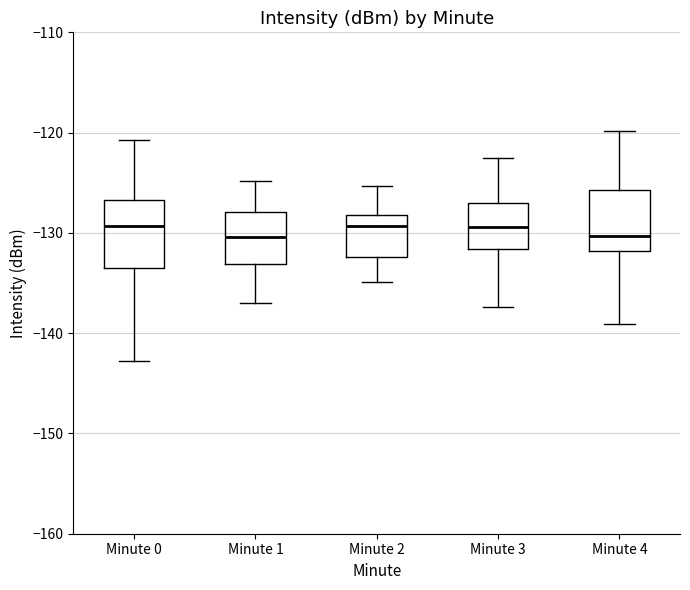

Reading left to right, transcribe this box plot: for each box, give where its median line is, the range the box spans, and where its two whiskers end, as read against the y-axis. The values are not printed on the chart, so give them approximately, as read against the axis.

Minute 0: median -129, box -134 to -127, whiskers -143 to -121
Minute 1: median -130, box -133 to -128, whiskers -137 to -125
Minute 2: median -129, box -132 to -128, whiskers -135 to -125
Minute 3: median -129, box -132 to -127, whiskers -137 to -122
Minute 4: median -130, box -132 to -126, whiskers -139 to -120